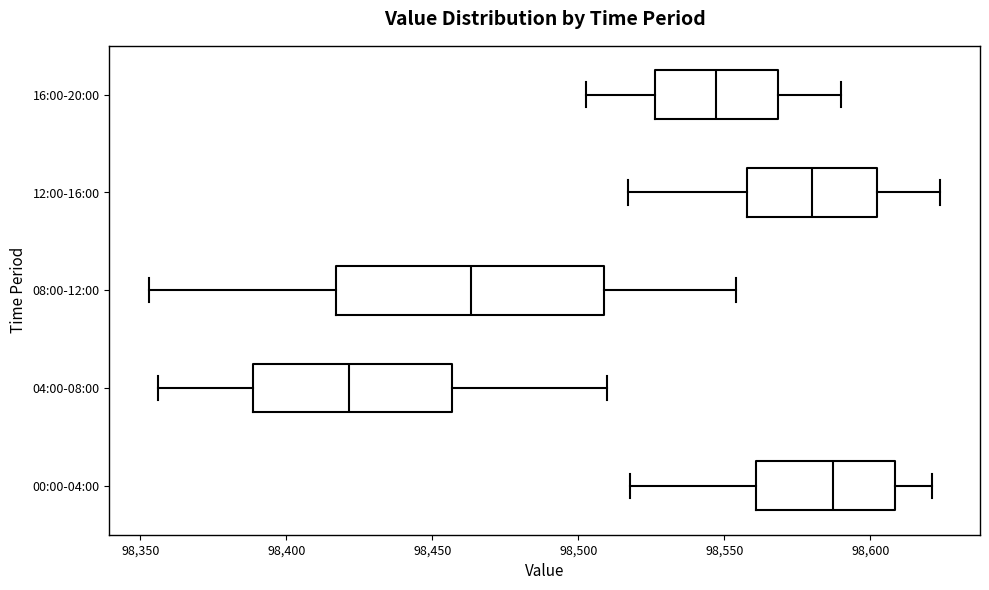

Where does the median line of the box for 12:00-16:00 sit on the x-axis? The values are not printed on the chart, so give them approximately, as read against the axis.

98580